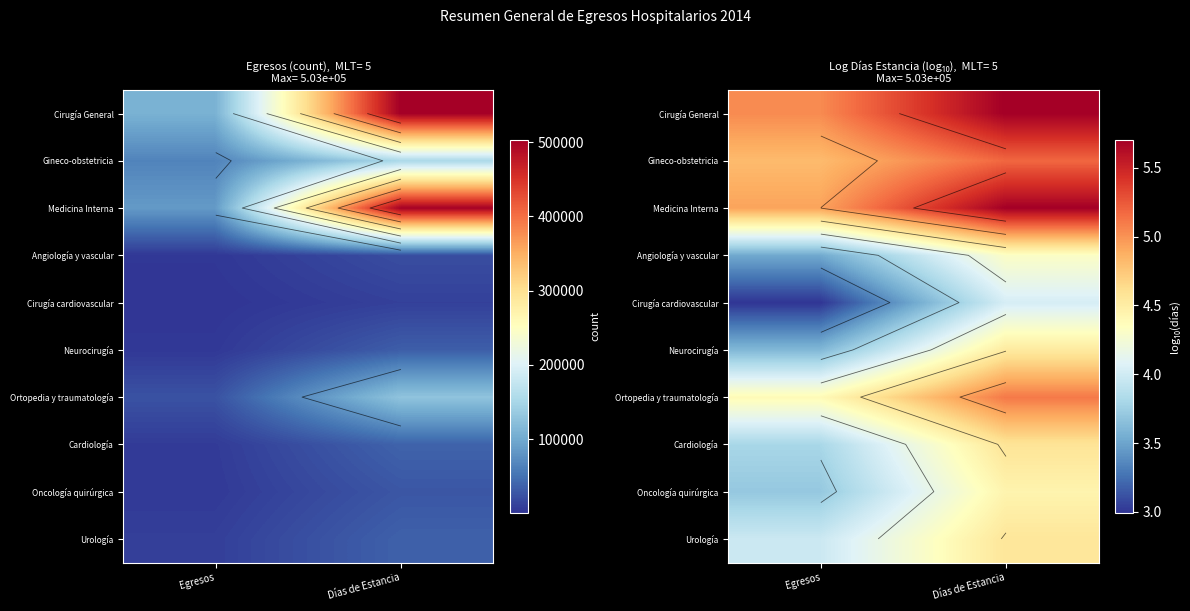

List the series in order of their peak value, highest first.

Cirugía General, Medicina Interna, Gineco-obstetricia, Ortopedia y traumatología, Cardiología, Urología, Neurocirugía, Oncología quirúrgica, Angiología y vascular, Cirugía cardiovascular